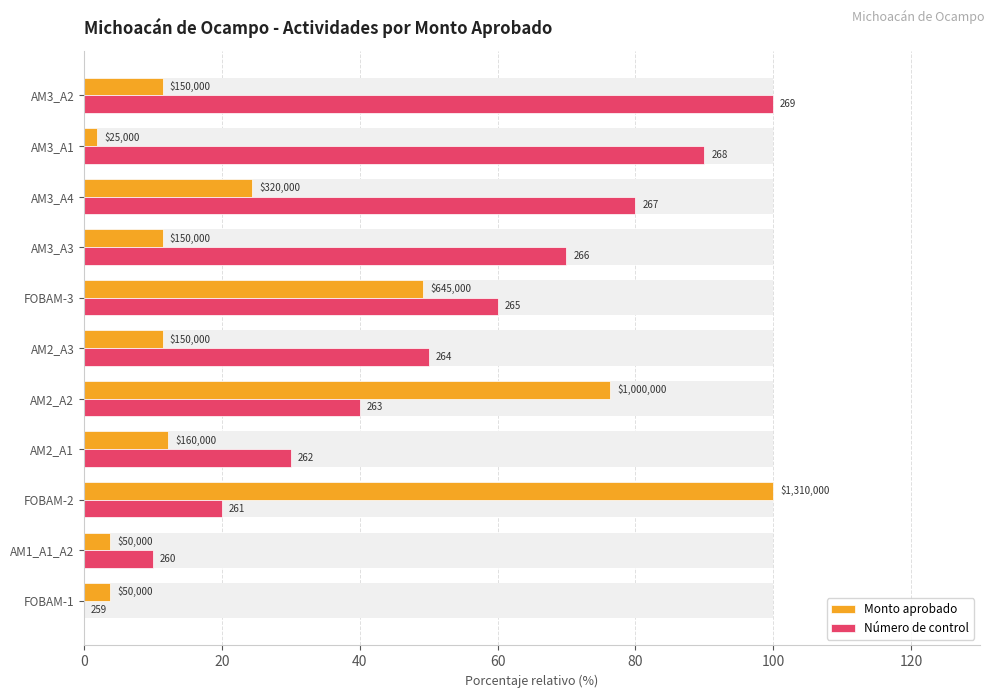

Rank the series by their maximum value, from highest to lowest.

Monto aprobado, Número de control